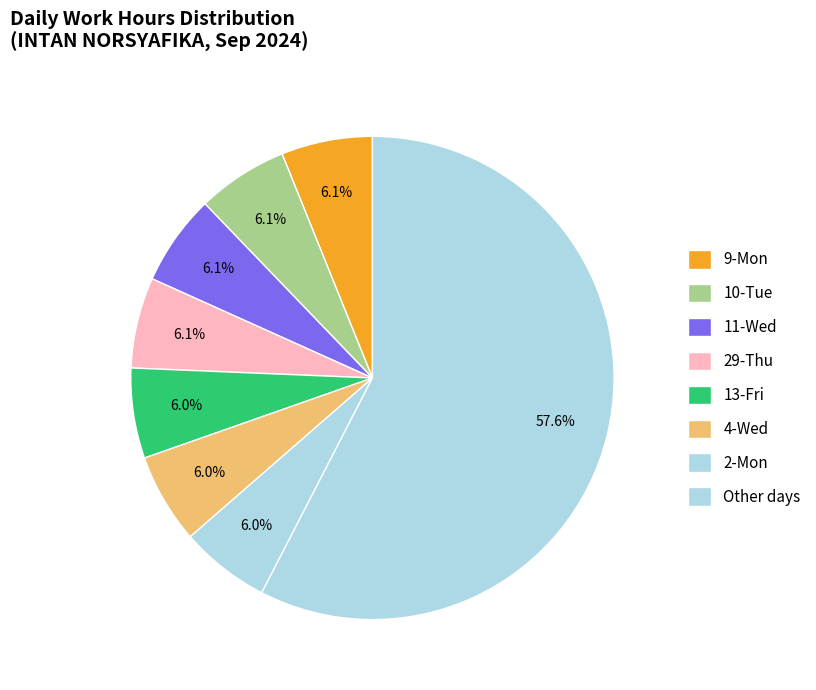

How many slices are in this pie chart?

8